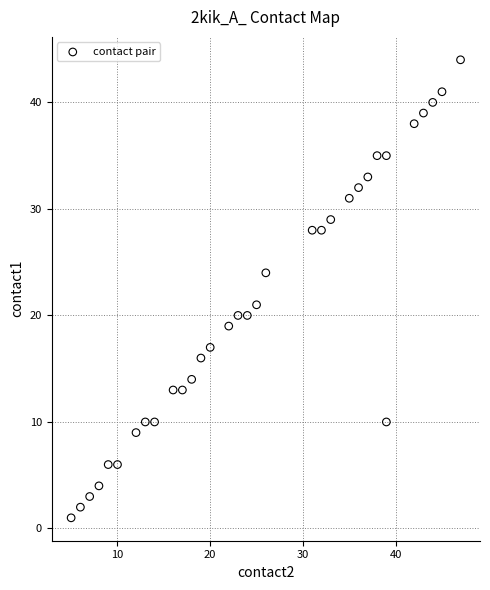

What is the range of X values (max minus min)?

42